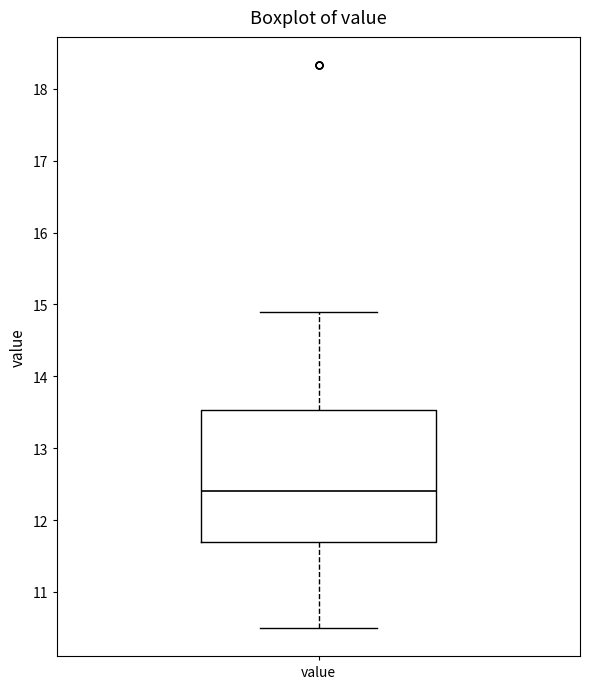

Read this box plot against the y-axis: the position of the median line, the range covered by the box, and the ends of both whiskers. The values are not printed on the chart, so give them approximately, as read against the axis.

median 12.4, box 11.7 to 13.5, whiskers 10.5 to 14.9